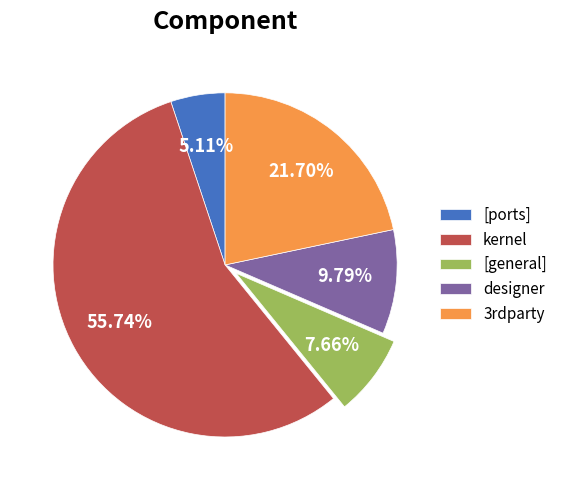

How many segments does this pie chart have?

5